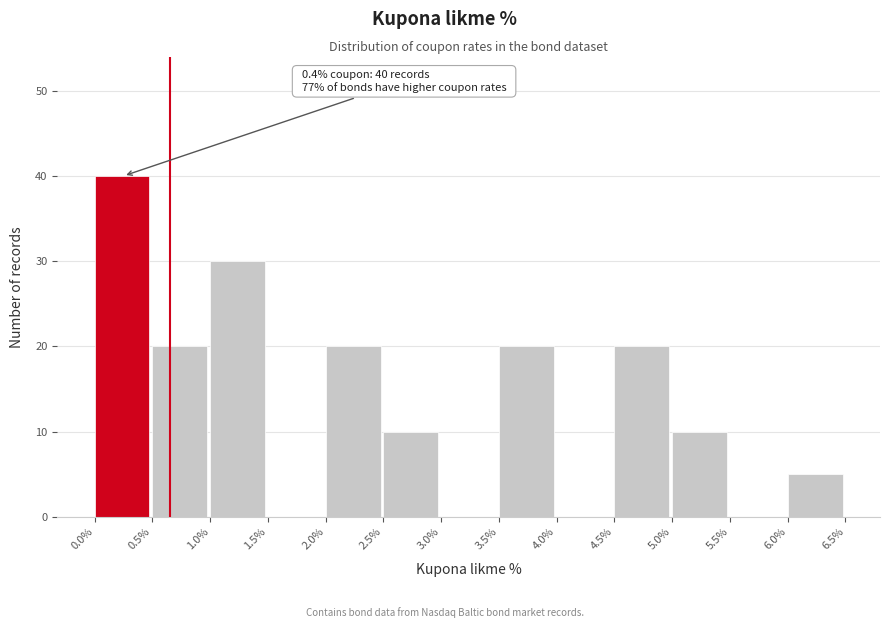

Over which range of the x-axis is the bar tallest?

0.0% to 0.5%